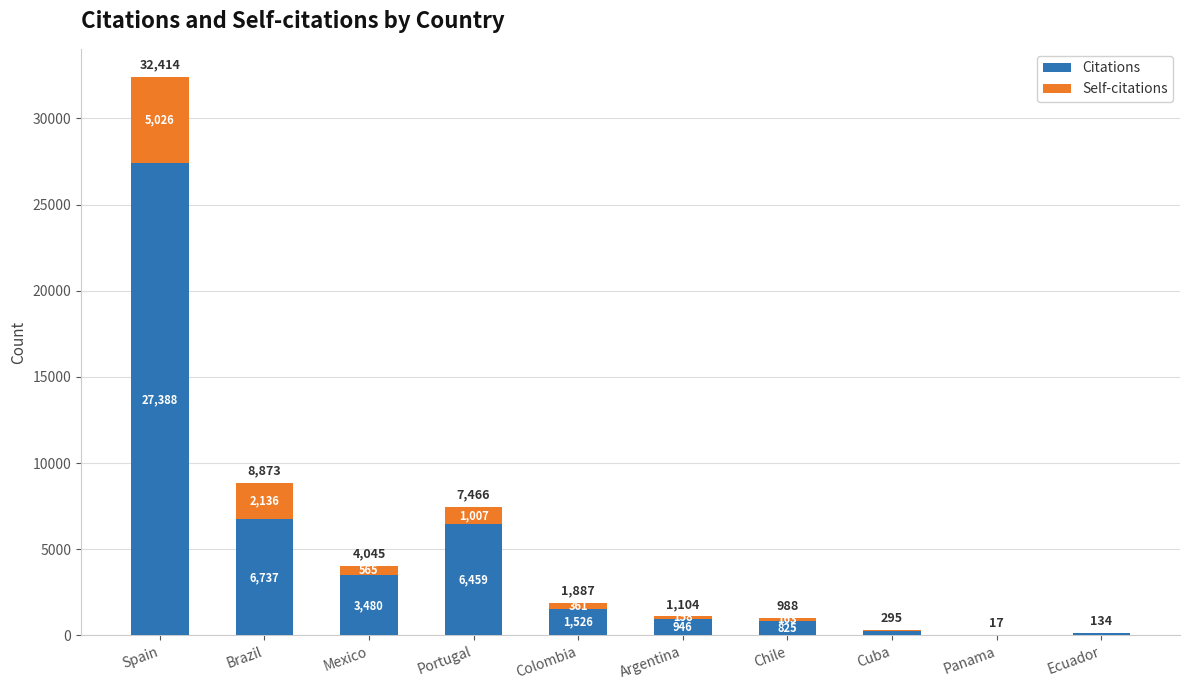

What value does the Citations series have at Portugal?

6459